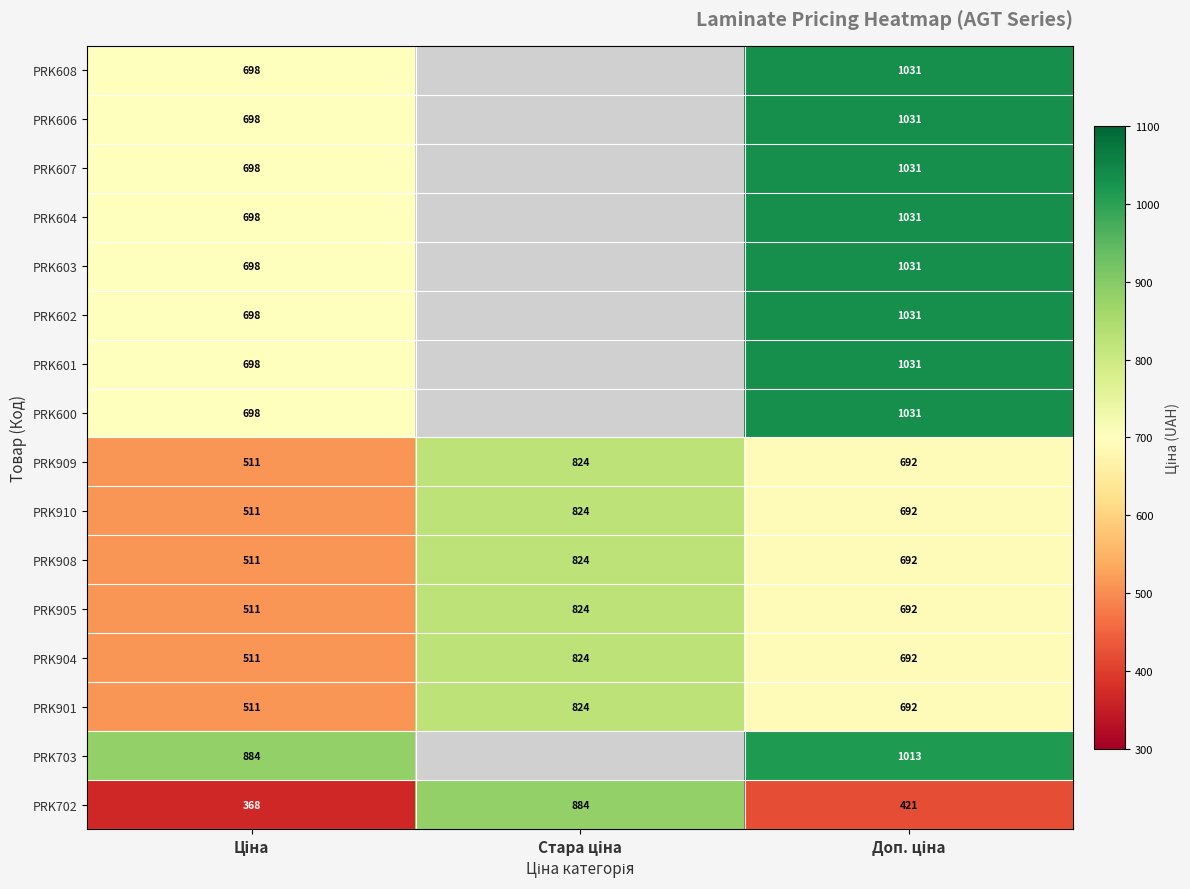

What is the difference between the maximum and second lowest values in the PRK909 series?

132